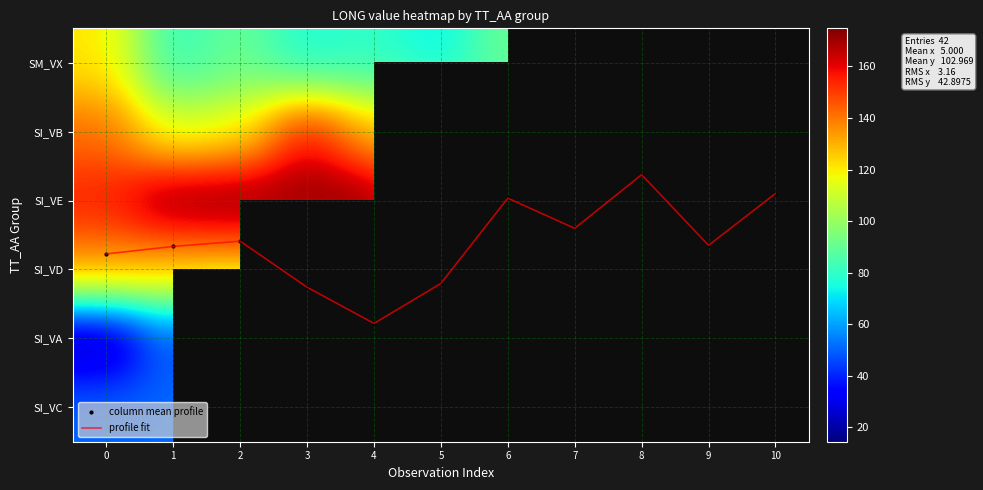

List the series in order of their peak value, lowest first.

column mean profile, profile fit, row_4, row_5, row_0, row_1, row_3, row_2